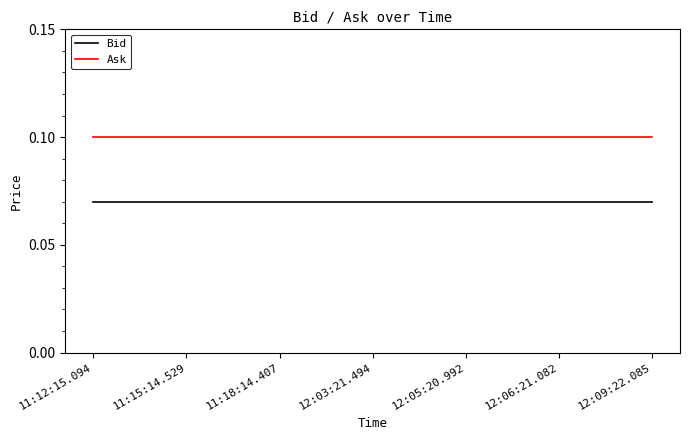

What position from the right is 12:05:20.992?

3